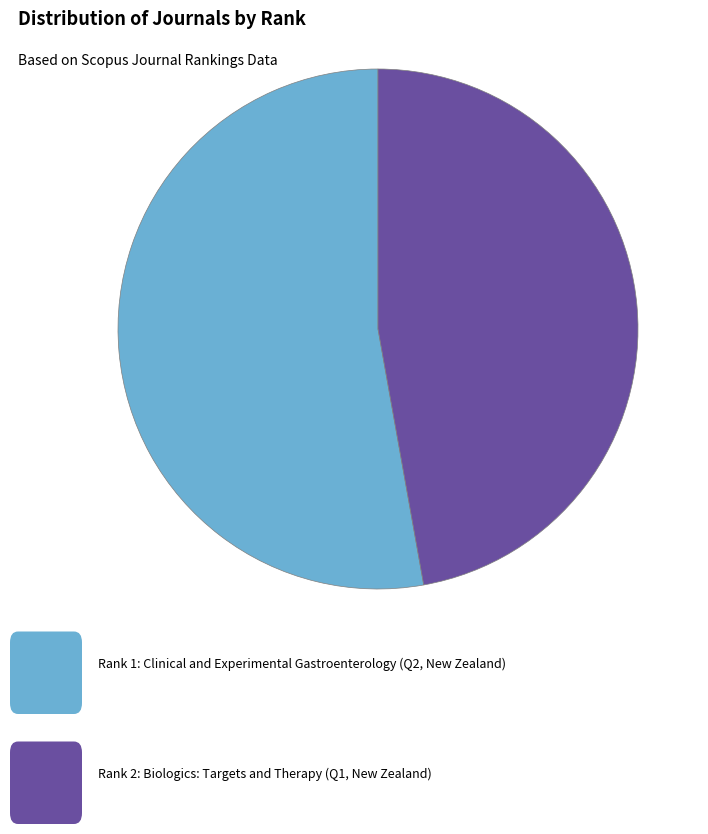

Is there a majority slice in this chart?

Yes